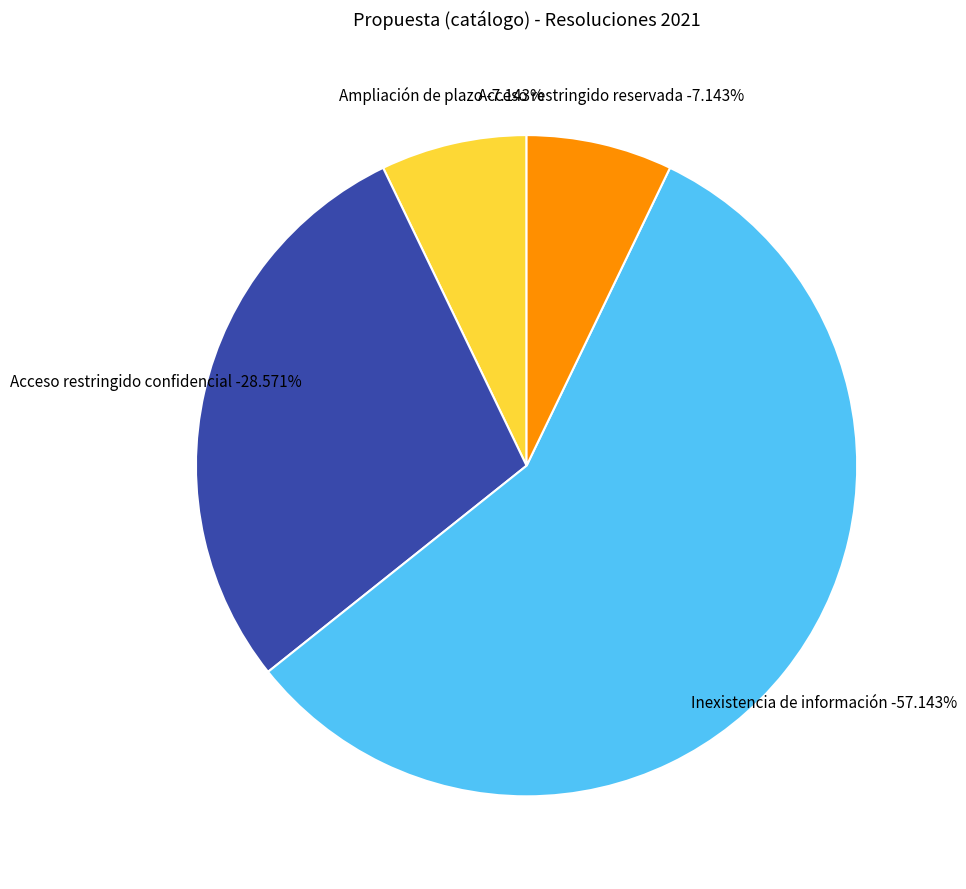

Is it true that Acceso restringido confidencial is 32% of the pie?

False